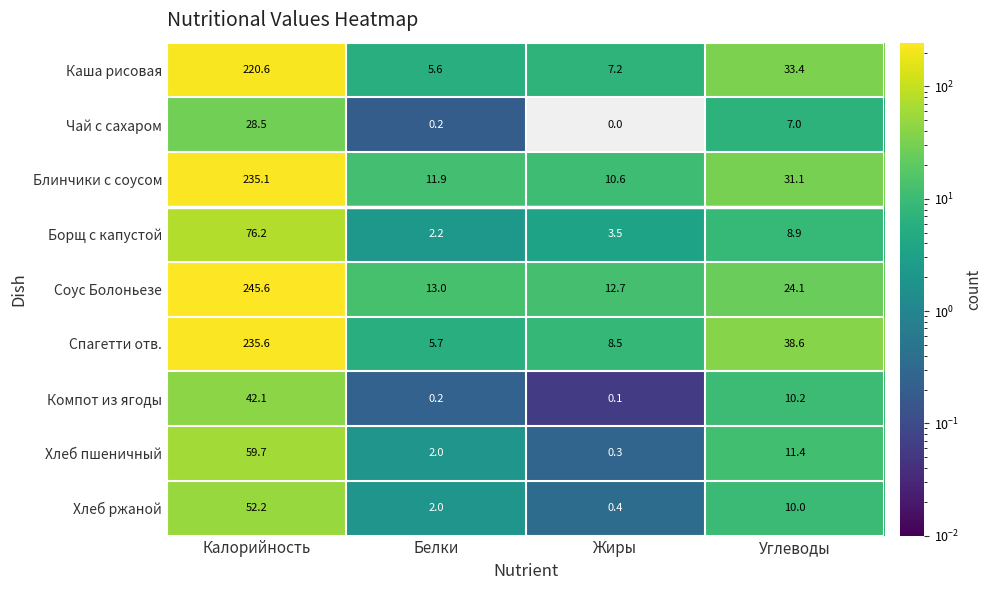

What is the spread (max minus min) of values at Калорийность?

217.1